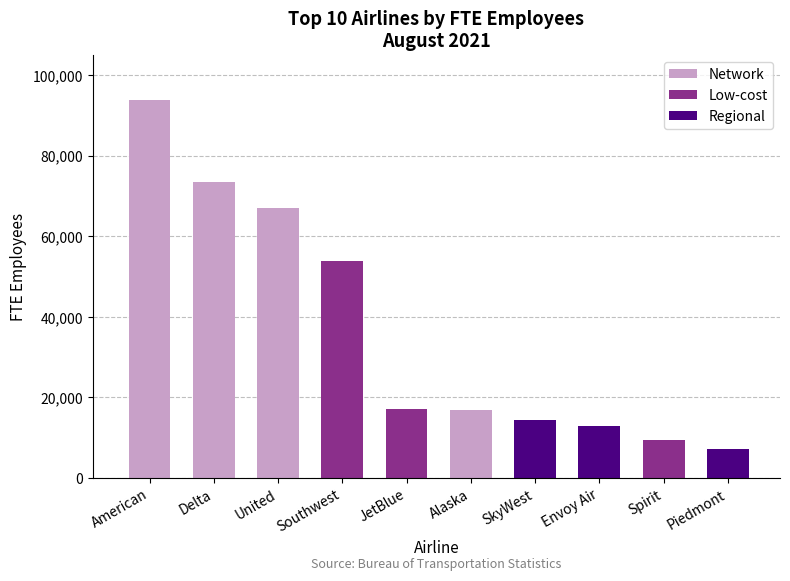

Are the bars horizontal?

No